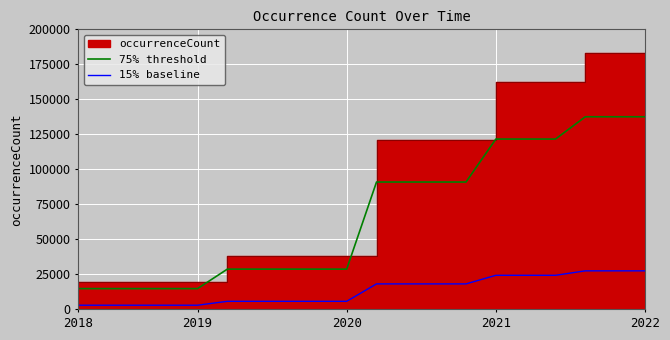

What is the average value of the 75% threshold series?

67956.3